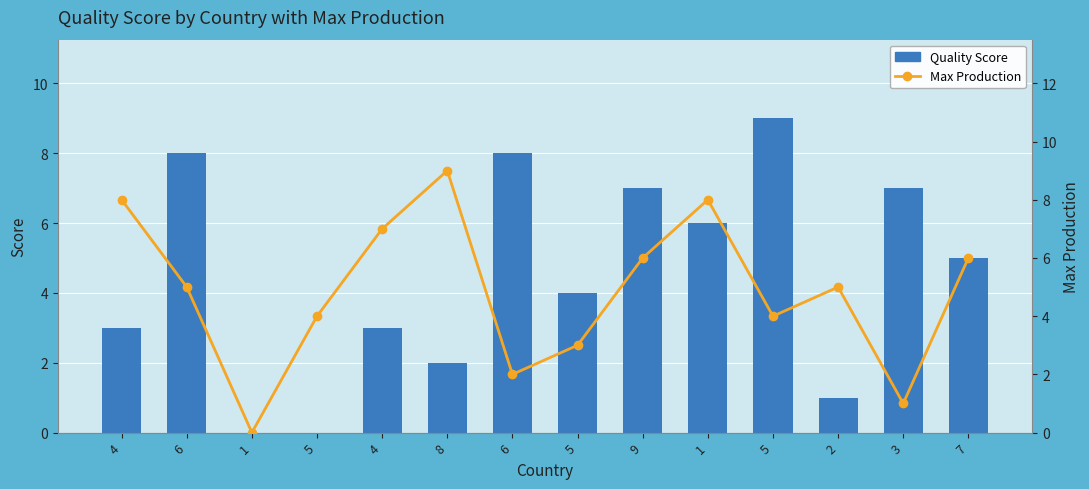

Between 1 and 9, which series saw the biggest shift?

Quality Score